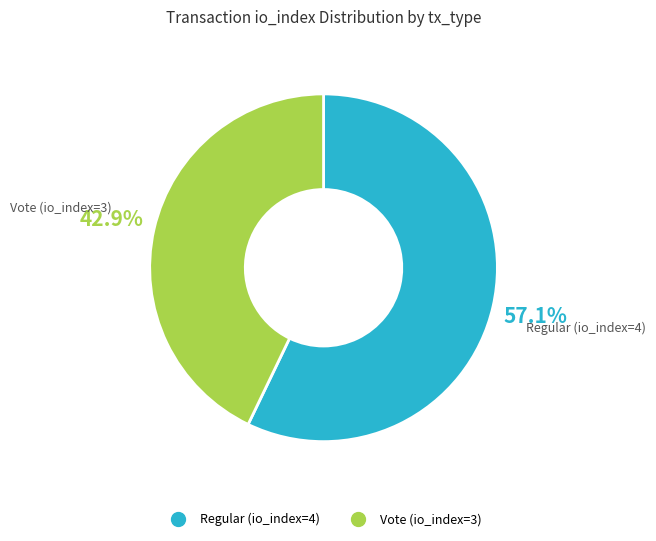

Does Vote (io_index=3) account for over 50% of the chart?

No